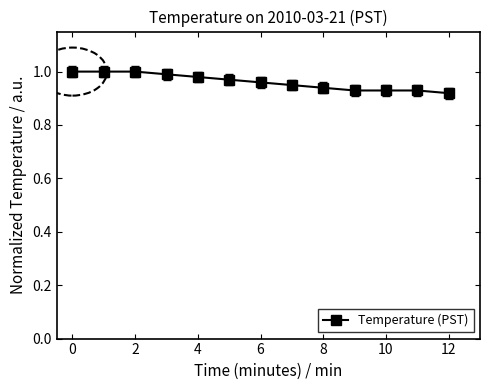

What is the sum of all values?

12.5